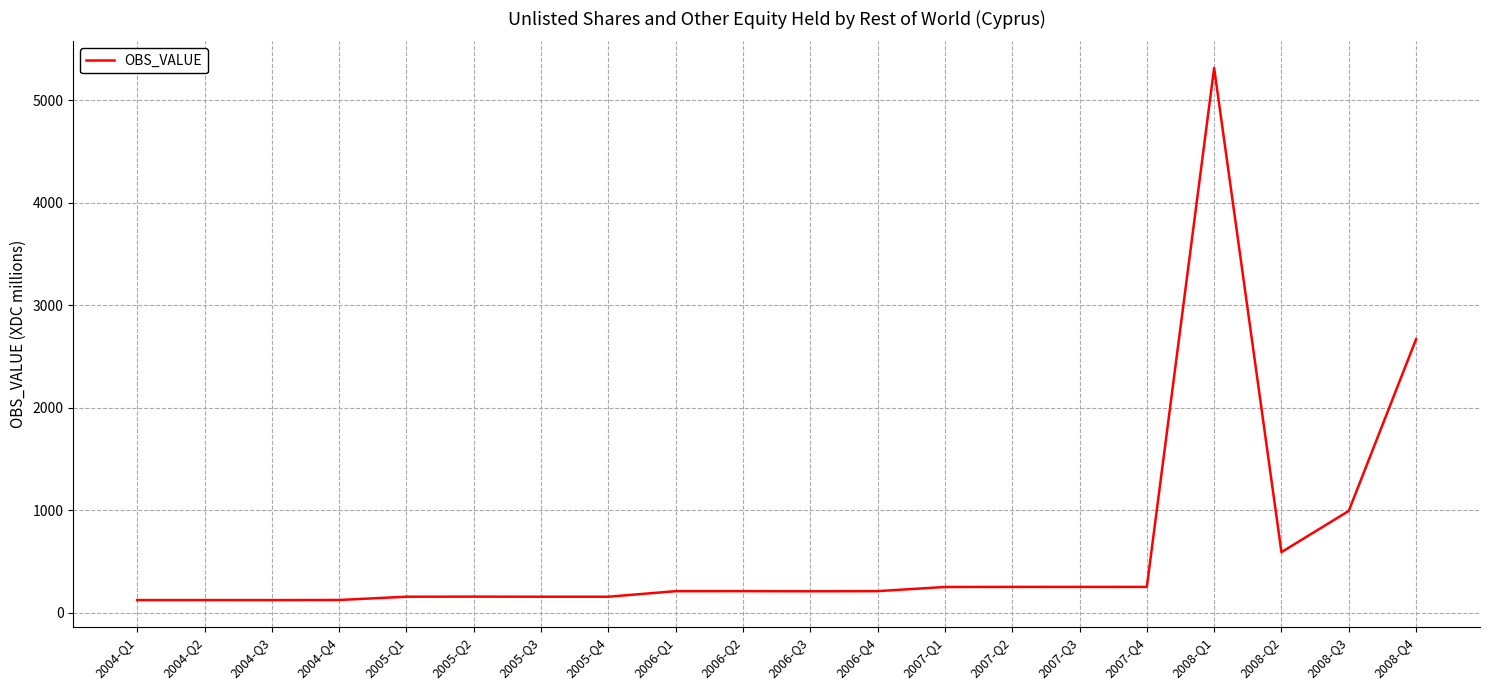

Approximately how many times larger is the value at 2008-Q1 compared to 2004-Q3?

42.6